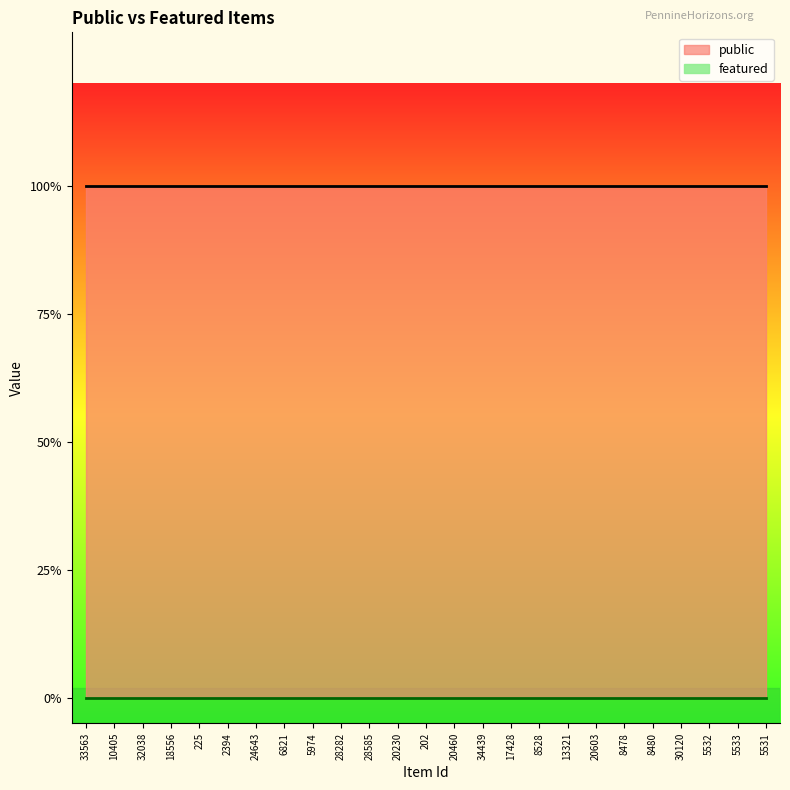

How many lines are shown in the chart?

2